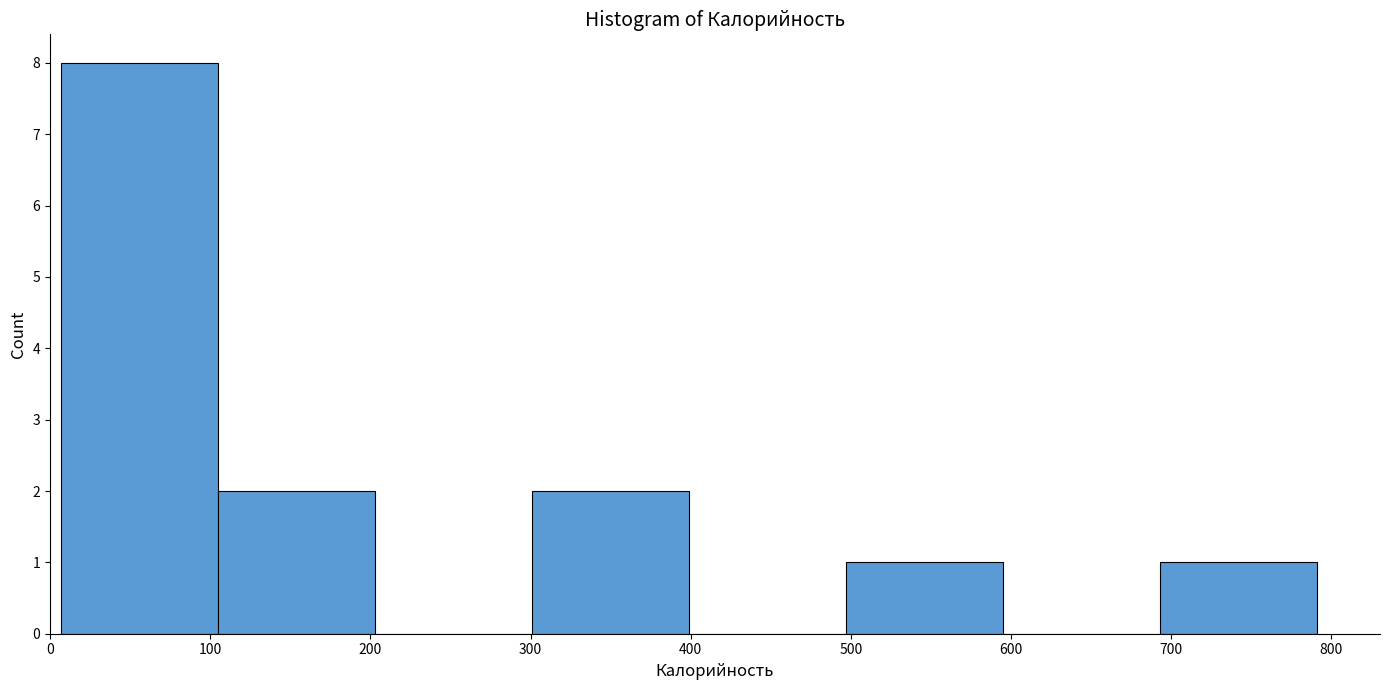

Which range on the x-axis has the tallest bar?

10 to 110